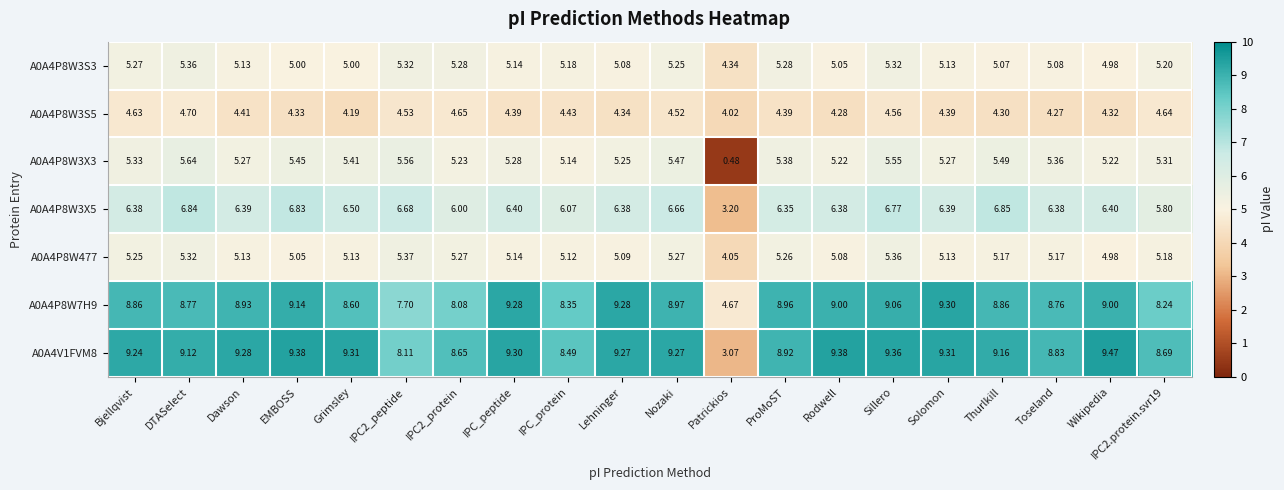

At which category is the sum across all series the highest?

Sillero